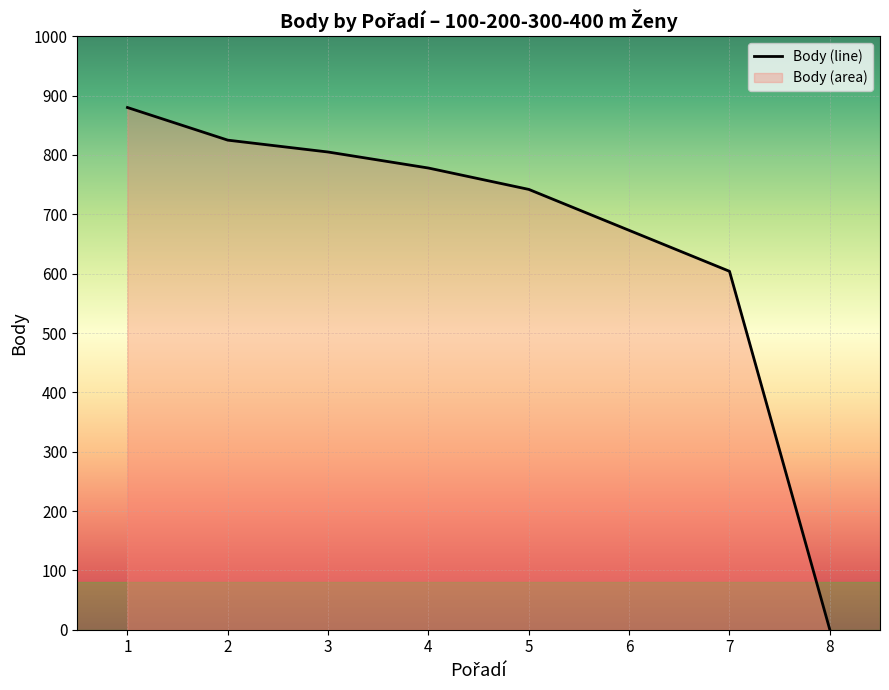

What is the change in value from 4 to 7?

-174